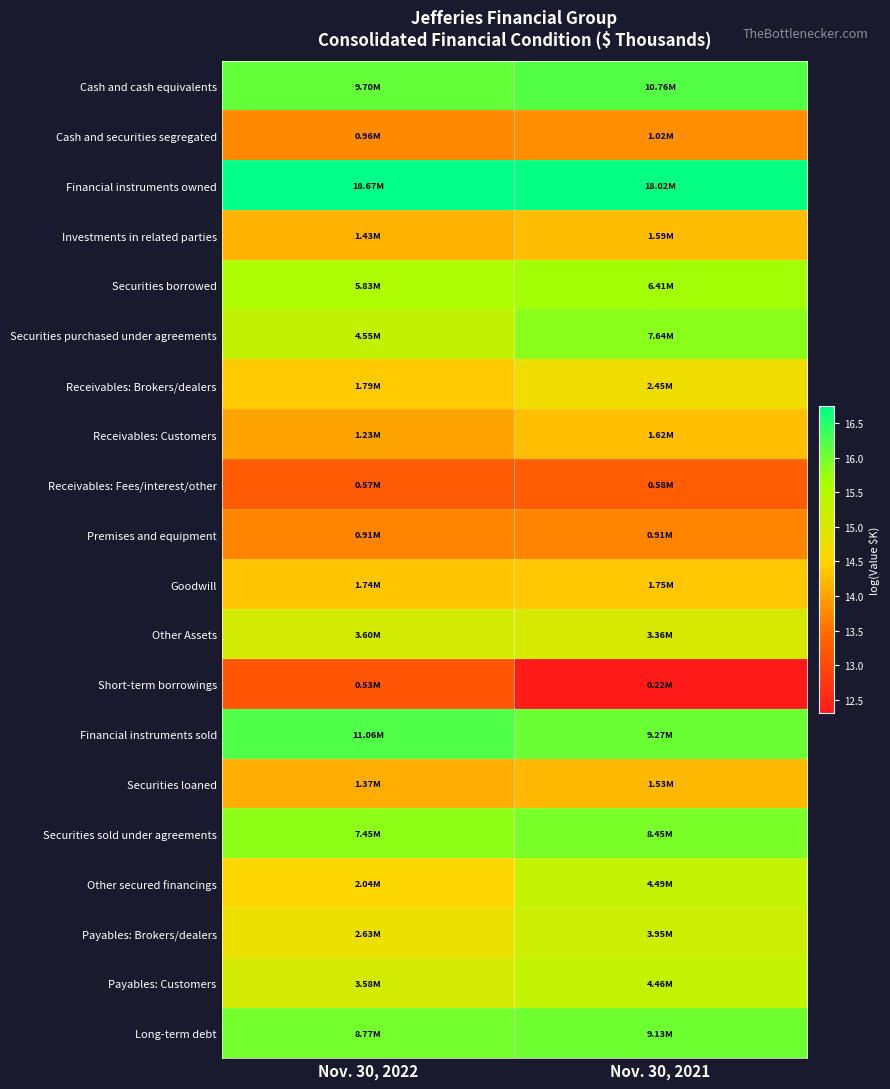

Rank the series by their maximum value, from lowest to highest.

Short-term borrowings, Receivables: Fees/interest/other, Premises and equipment, Cash and securities segregated, Securities loaned, Investments in related parties, Receivables: Customers, Goodwill, Receivables: Brokers/dealers, Other Assets, Payables: Brokers/dealers, Payables: Customers, Other secured financings, Securities borrowed, Securities purchased under agreements, Securities sold under agreements, Long-term debt, Cash and cash equivalents, Financial instruments sold, Financial instruments owned